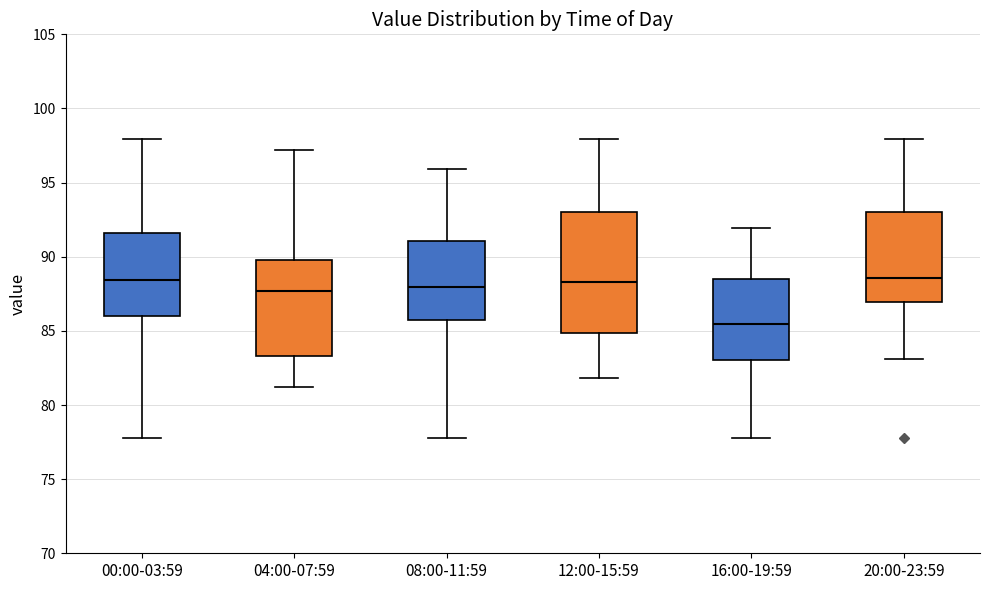

Which box has the lowest median line?

16:00-19:59